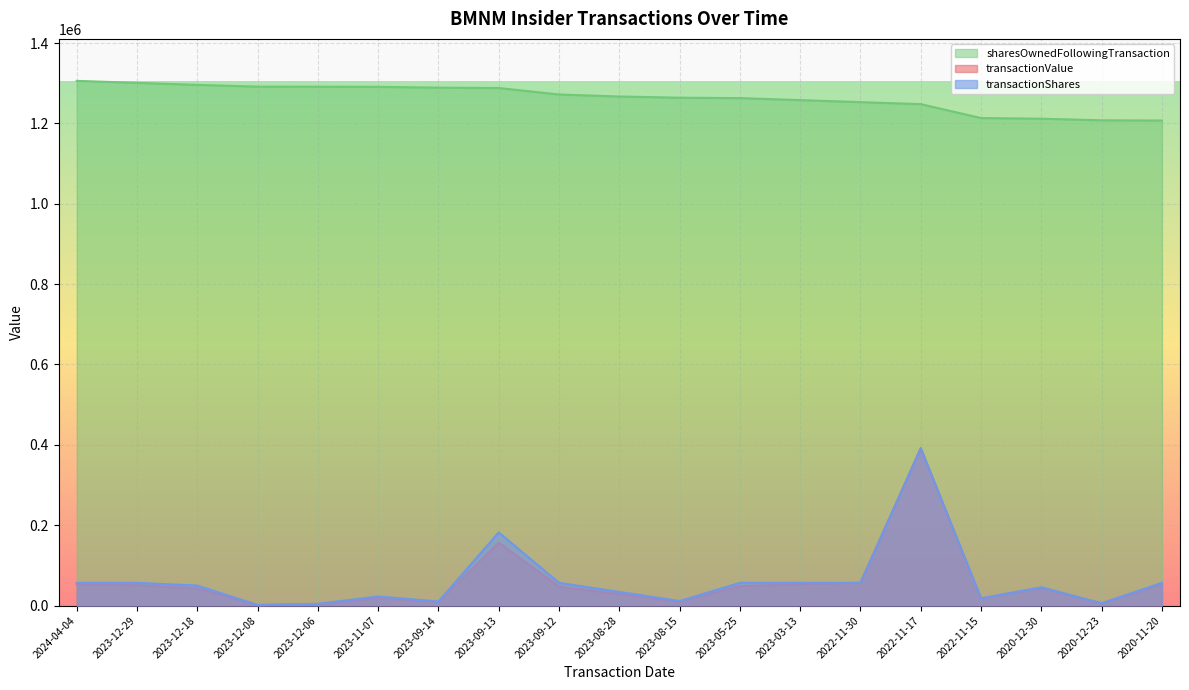

How many interior local valleys does the transactionValue series have?

5